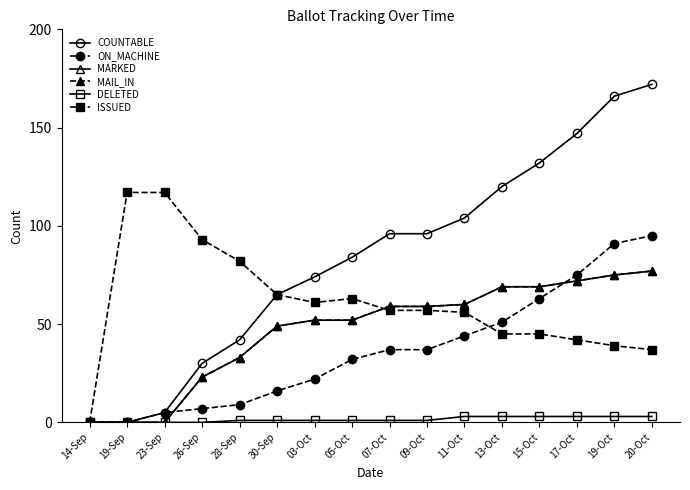

True or false: MARKED and COUNTABLE intersect in this chart.

False